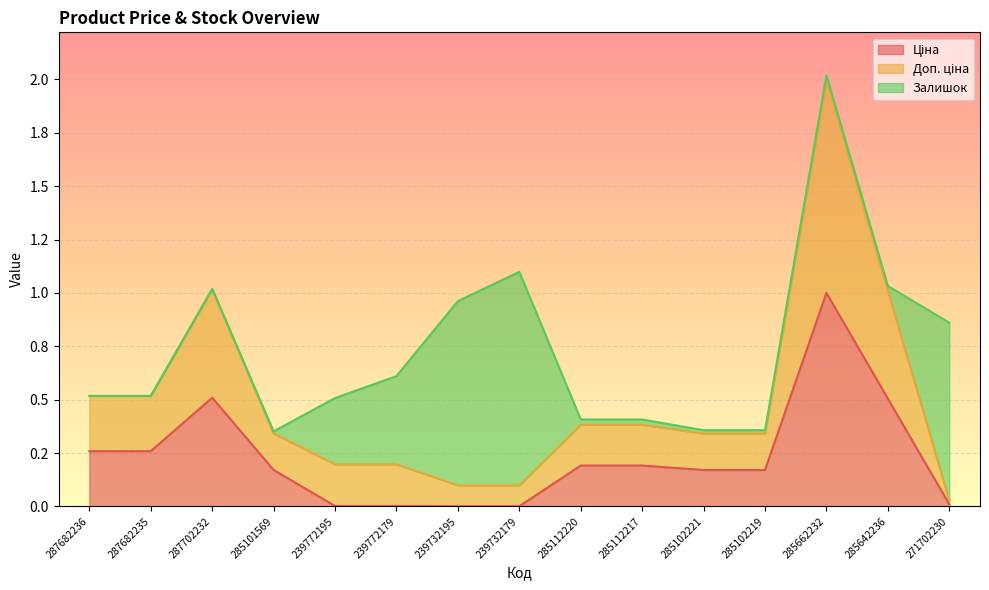

Which series has the largest total across all categories?

Доп. ціна